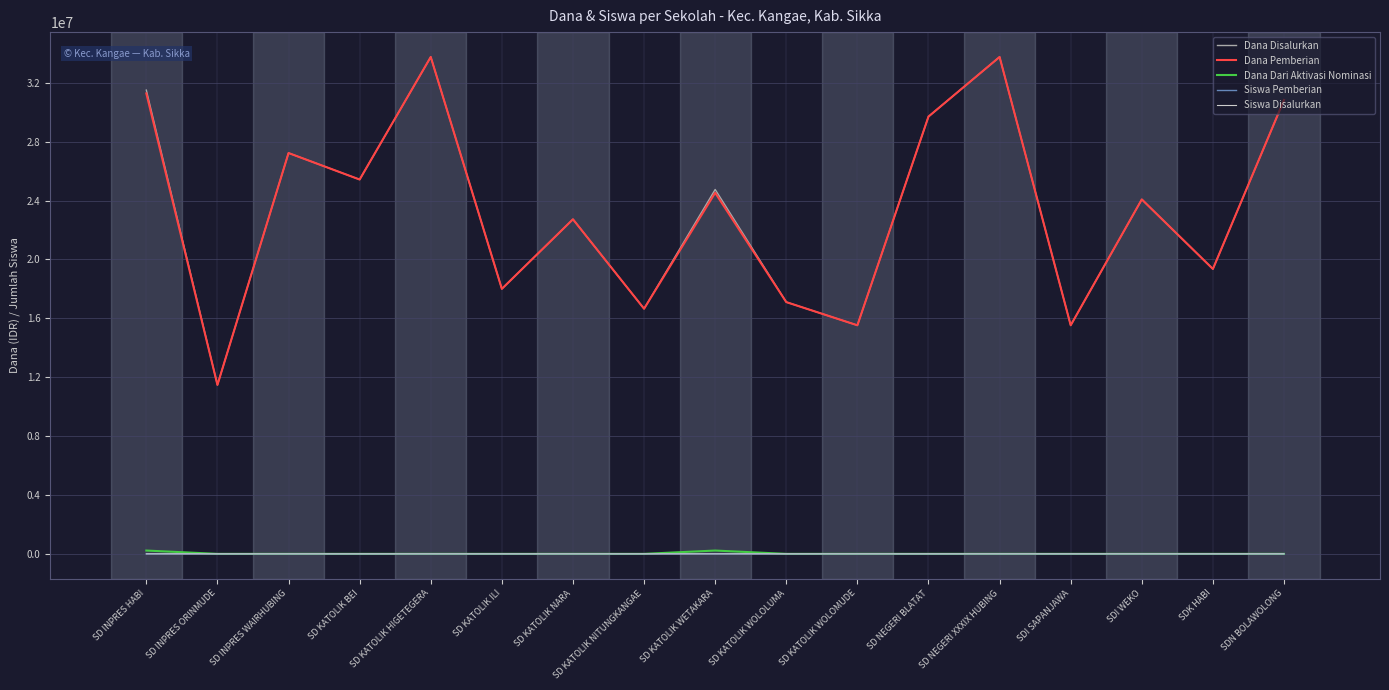

At which label does Dana Disalurkan reach its minimum?

SD INPRES ORINMUDE